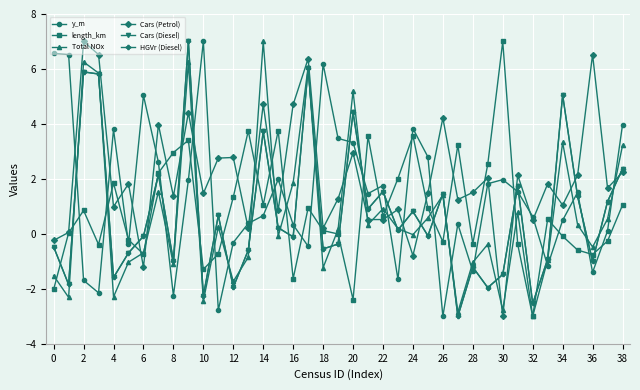

Which series has the largest total across all categories?

Cars (Petrol)